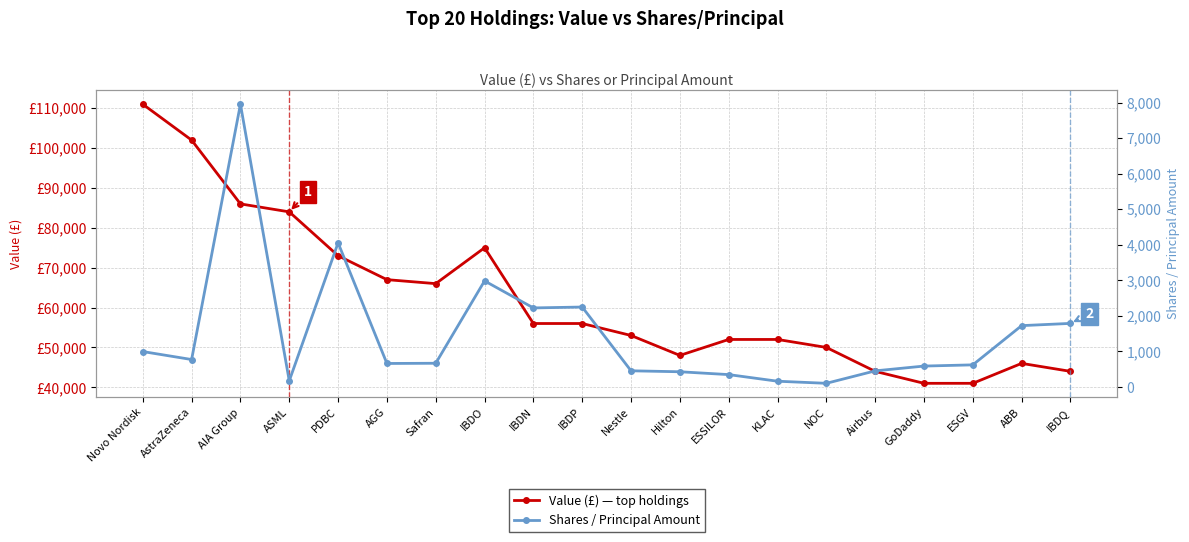

What are all the series names shown in the legend?

Value (£) — top holdings, Shares / Principal Amount